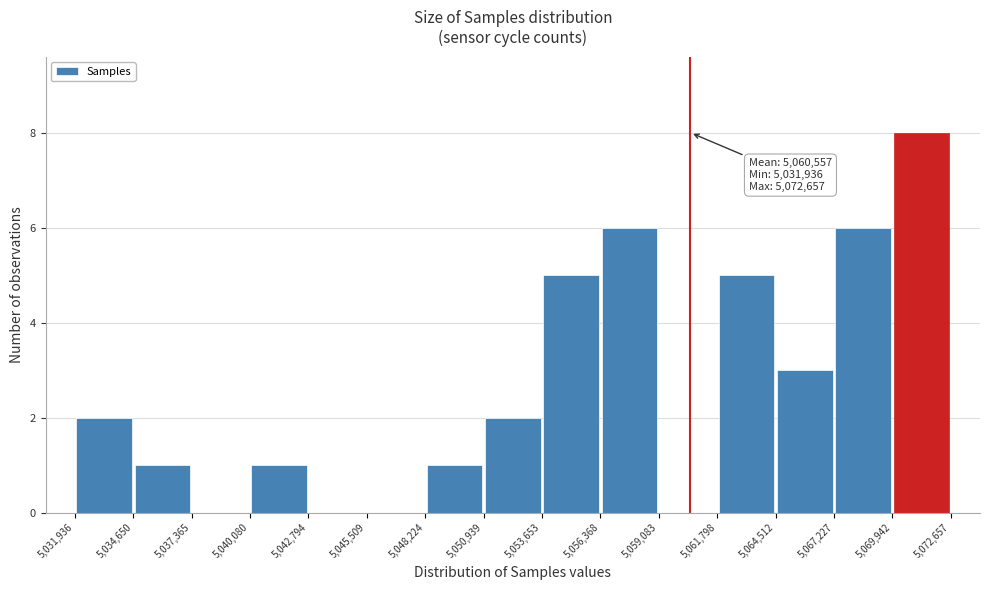

Which range on the x-axis has the tallest bar?

5,069,942 to 5,072,657